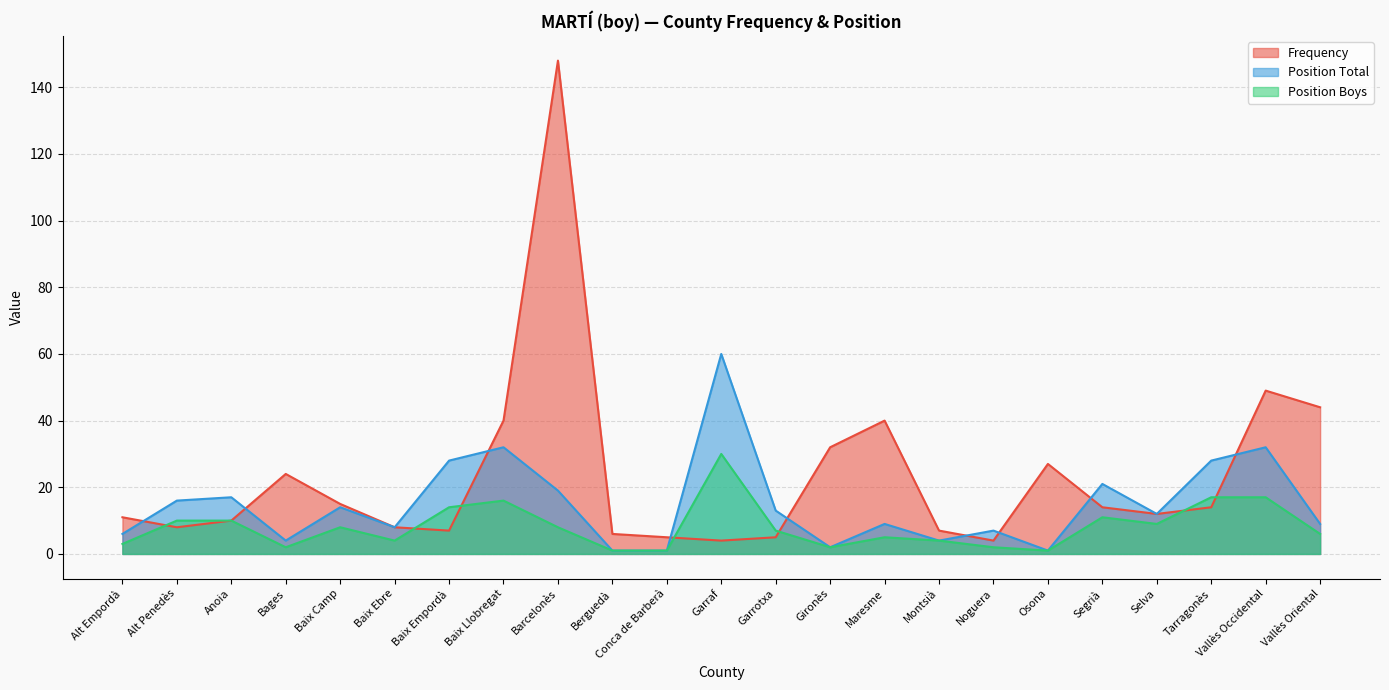

True or false: Position Boys and Position Total intersect in this chart.

False